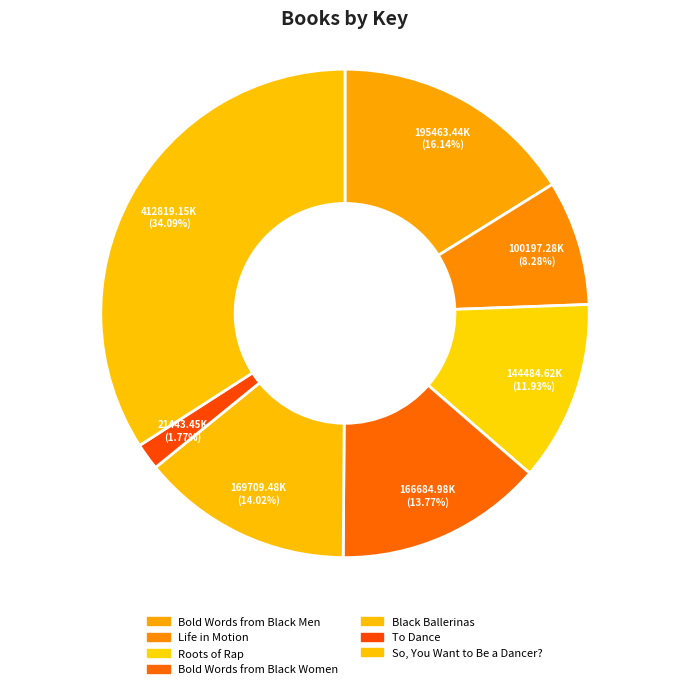

True or false: Bold Words from Black Men accounts for 16% of the total.

True